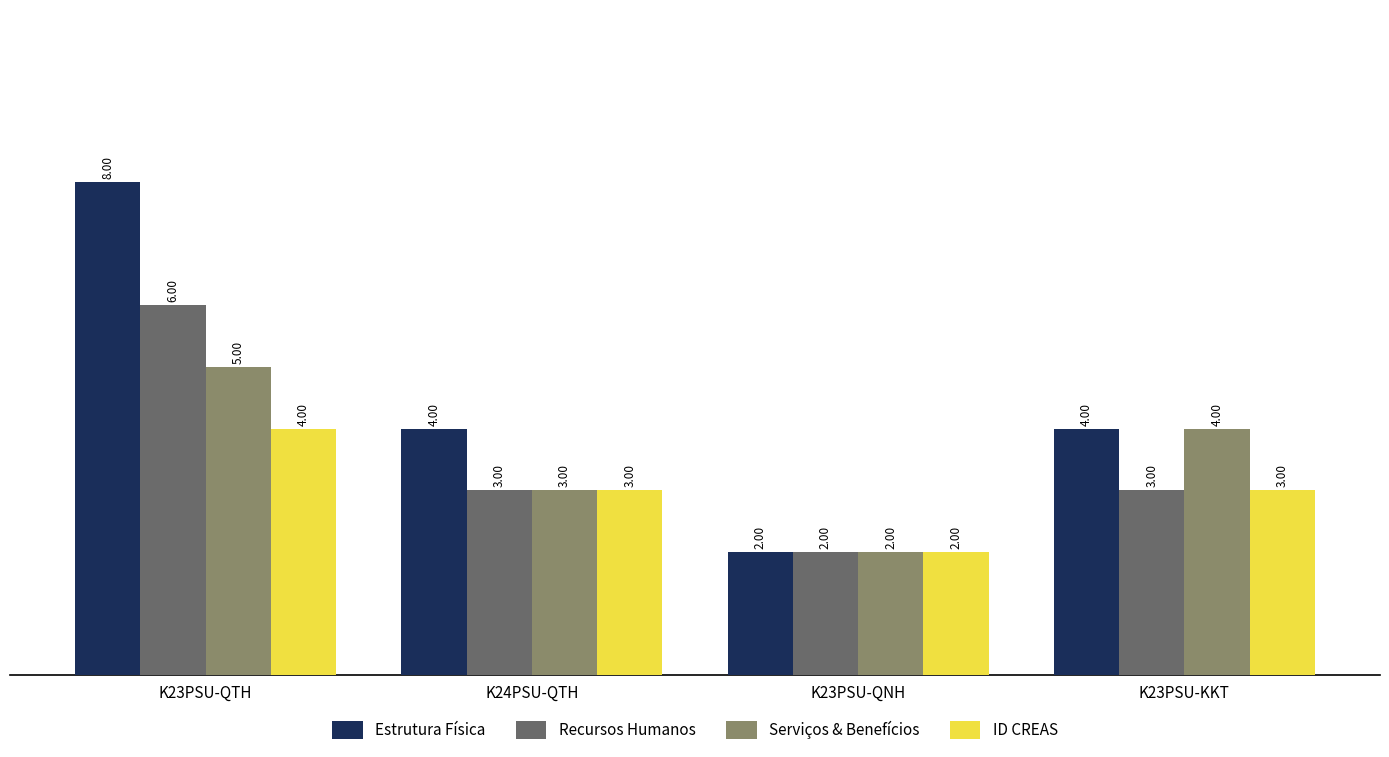

Which series has the widest spread of values?

Estrutura Física